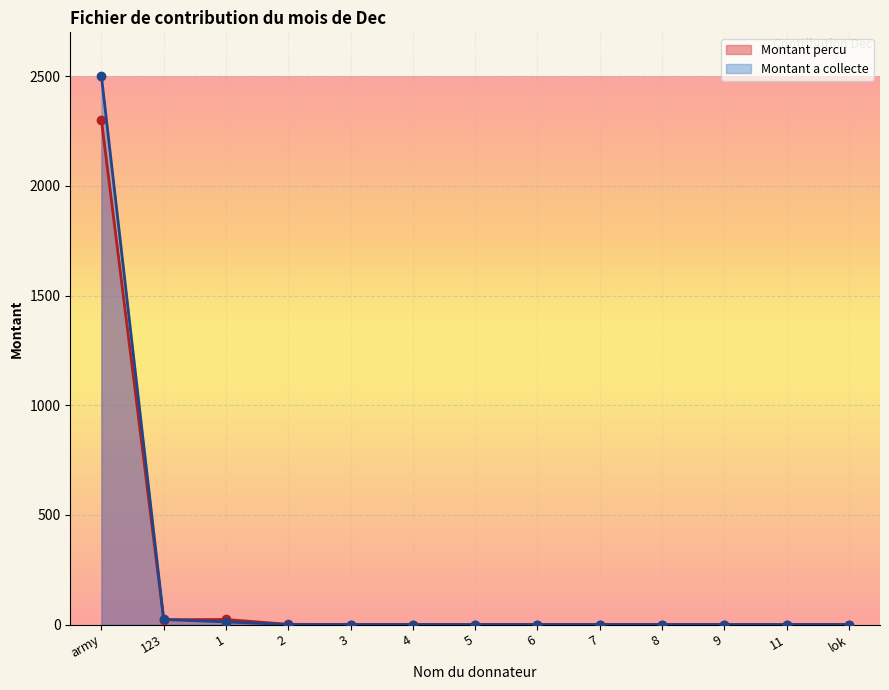

Between 123 and 5, which is larger?

123